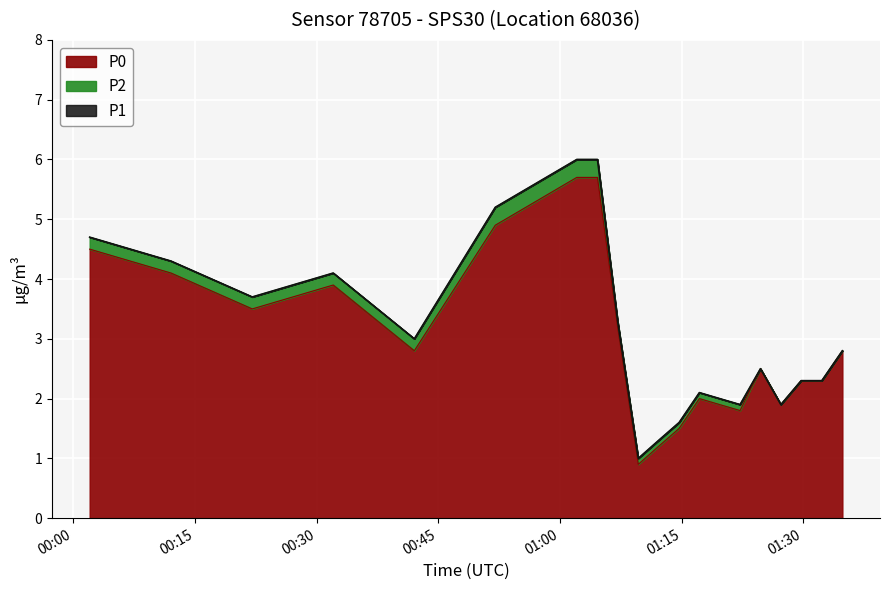

What is the lowest value of the P0 series?

0.9